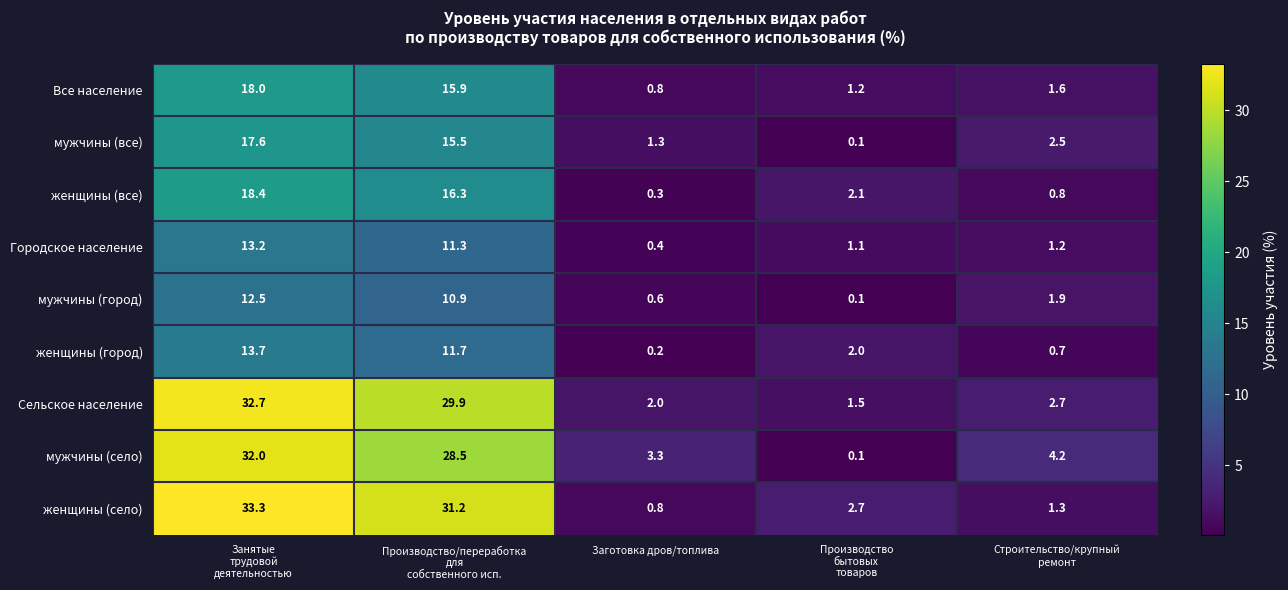

How many distinct data groups are displayed?

9